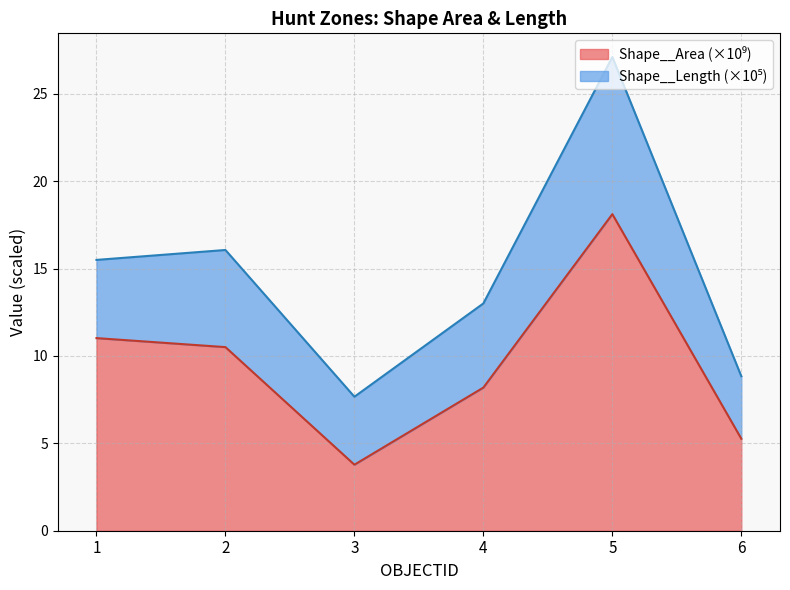

What is the total value across all series at 5?

27.1